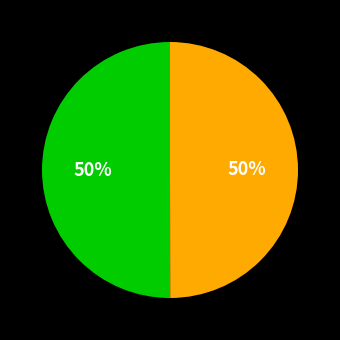

To the nearest percent, what is the average slice percentage?

50%